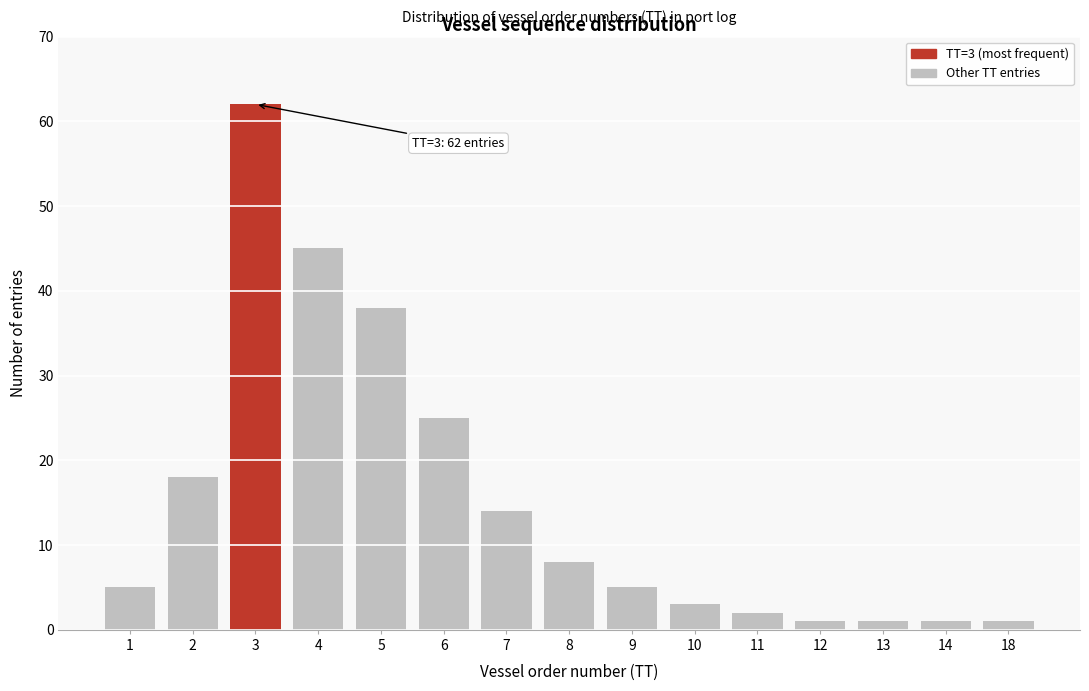

Reading right to left, list all the values displayed in this chart.

18=1	14=1	13=1	12=1	11=2	10=3	9=5	8=8	7=14	6=25	5=38	4=45	3=62	2=18	1=5